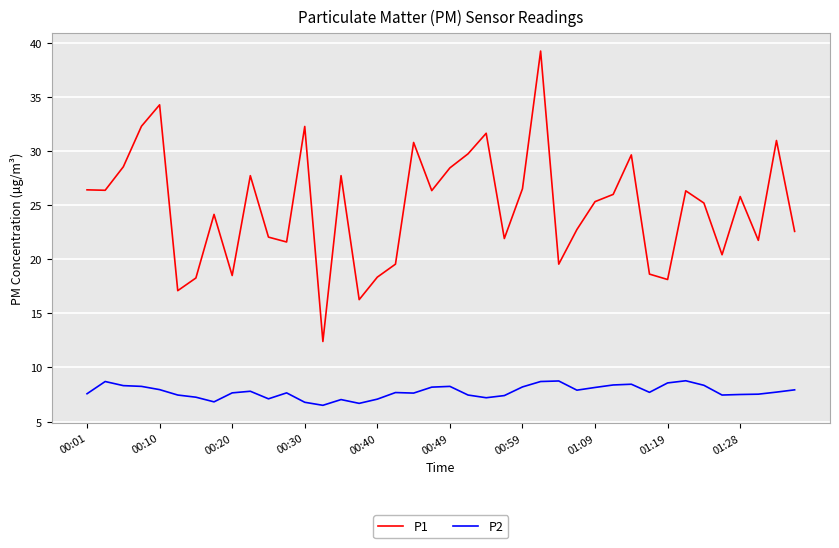

What is the sum of all P1 values?

991.7